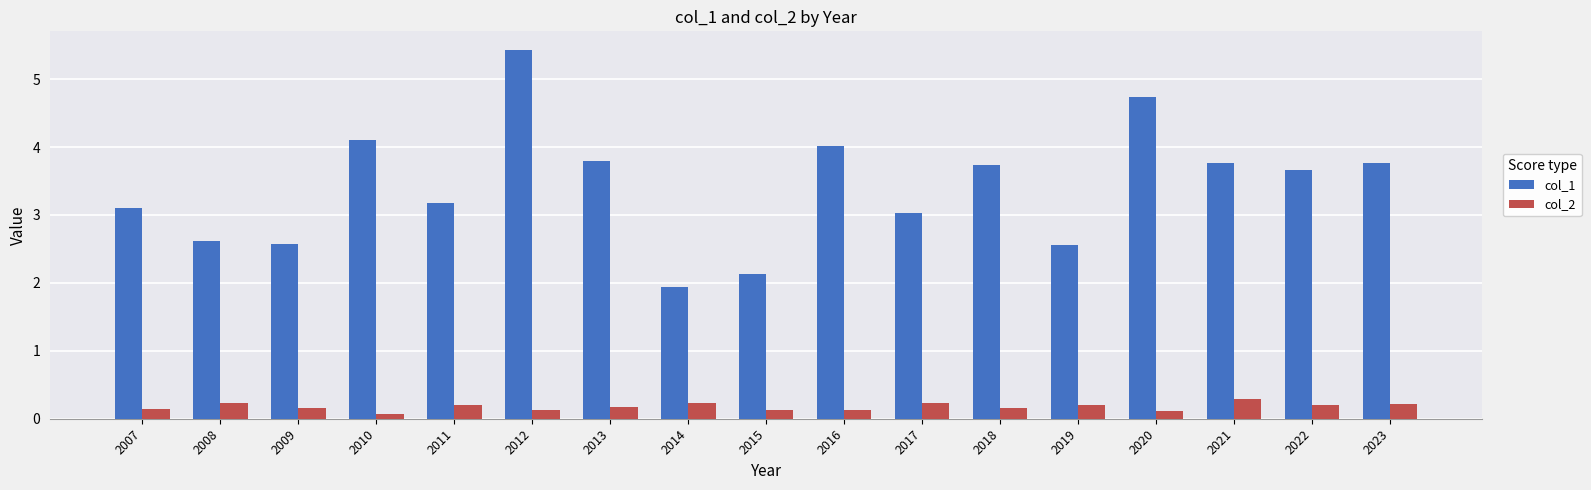

What is the minimum value for col_1?

1.9